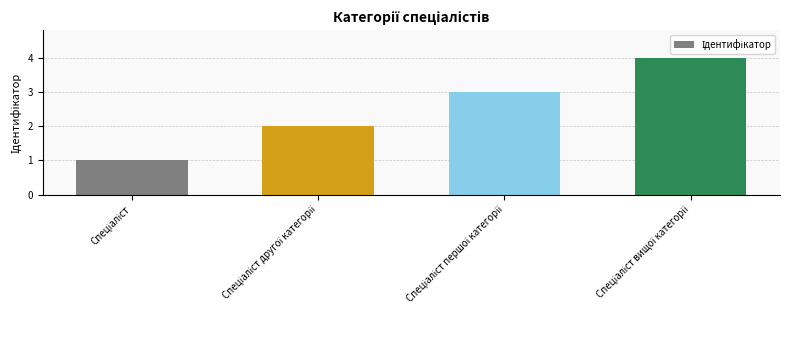

How many bars are there in total?

4